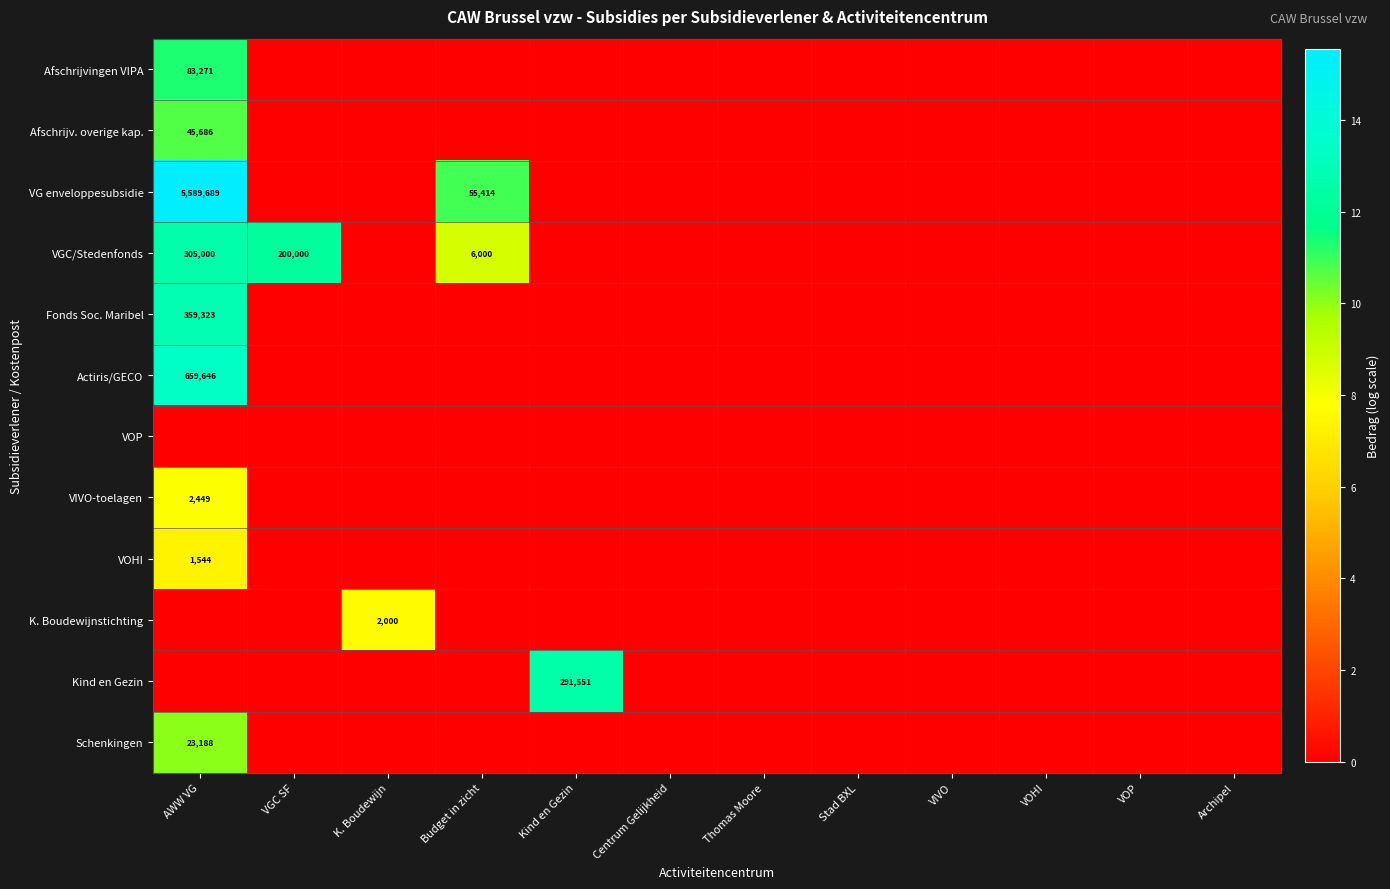

Is it true that Schenkingen equals 9886 at AWW VG?

False